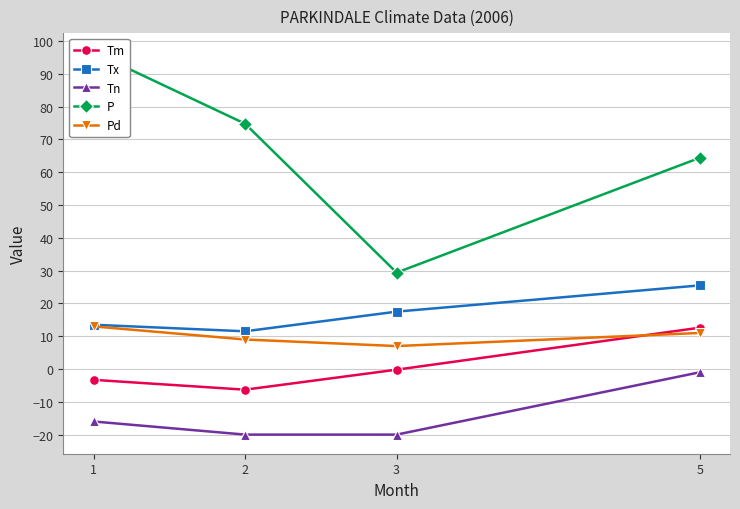

True or false: Tn and P intersect in this chart.

False